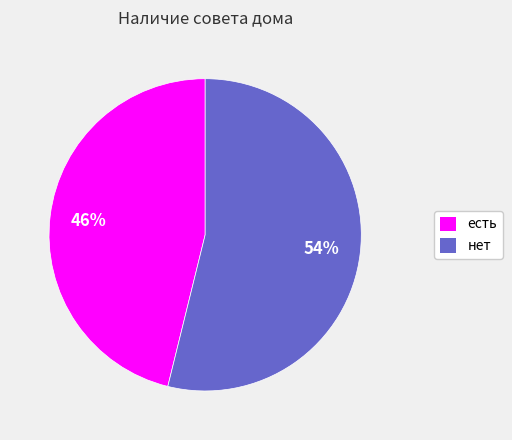

Count the number of slices in the pie.

2